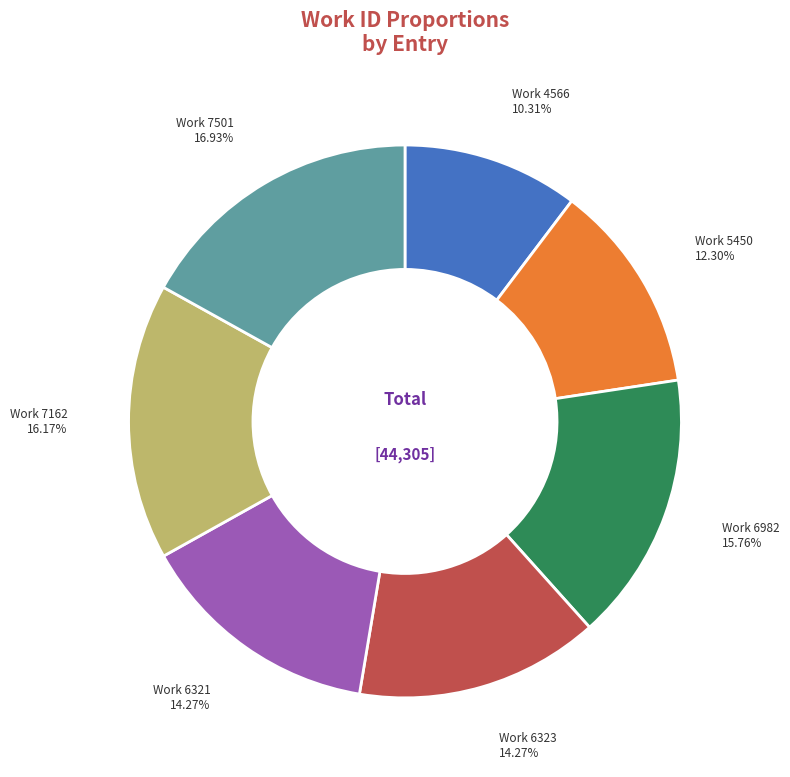

What is the largest slice in the pie chart?

Work 7501